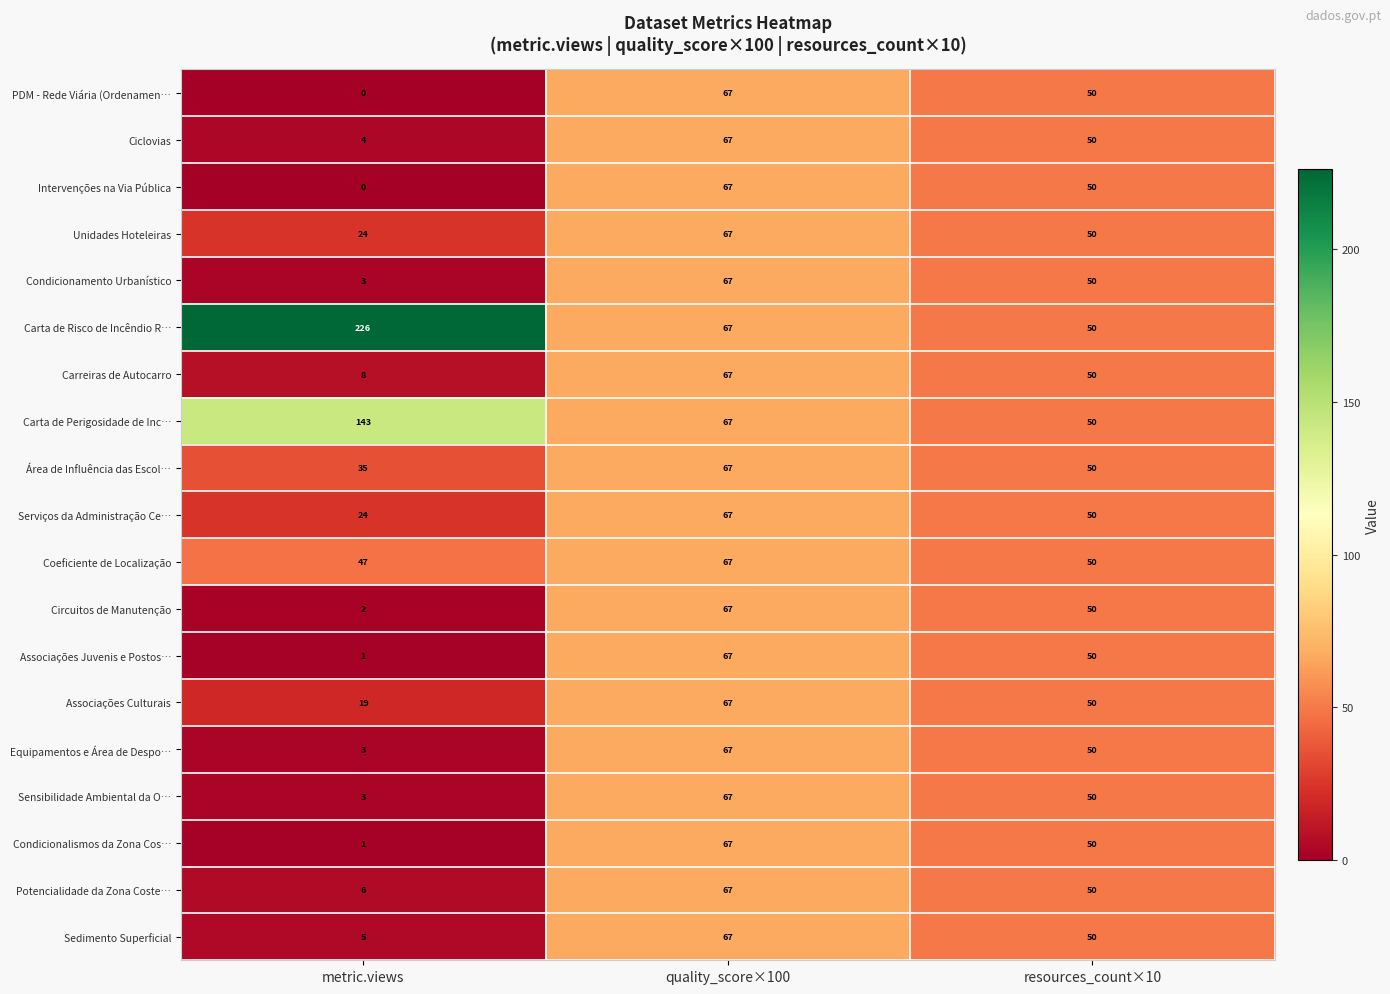

Rank the categories by Associações Juvenis e Postos… value from highest to lowest.

quality_score×100, resources_count×10, metric.views